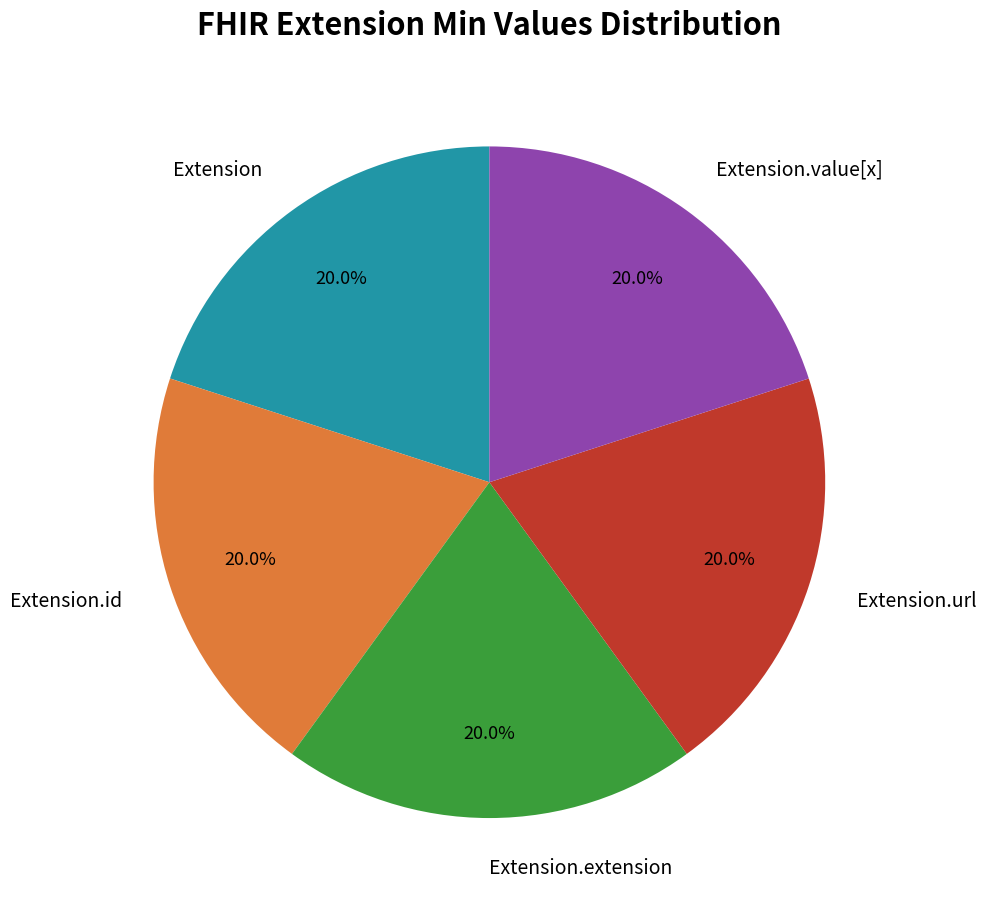

The Extension slice represents 1% of the pie. True or false?

False